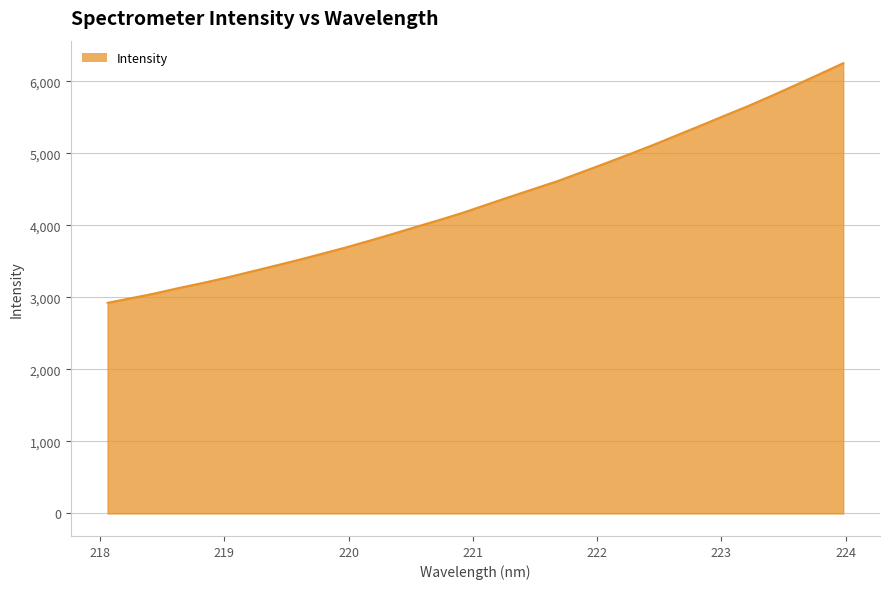

What is the smallest value displayed?

2924.6